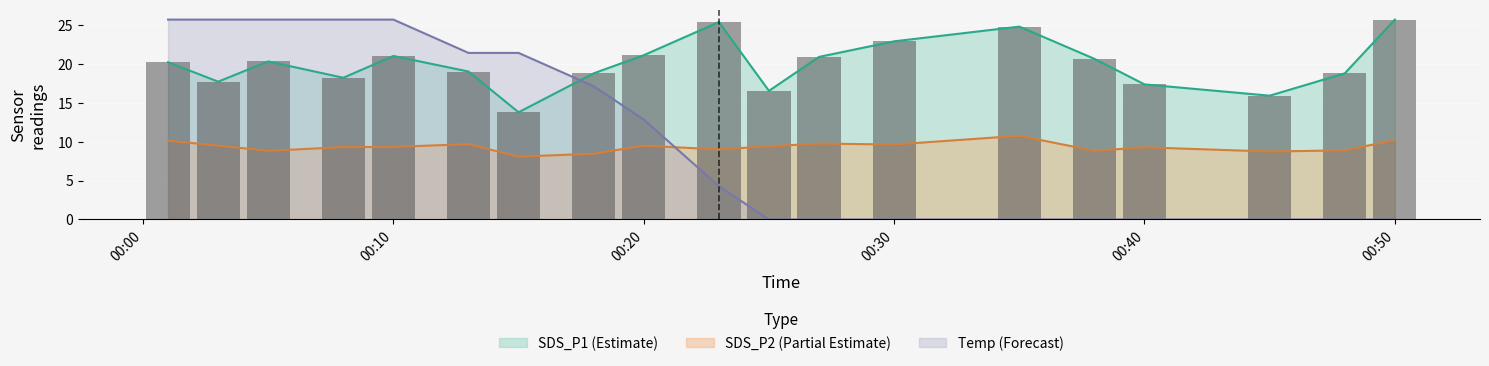

What is the greatest value displayed?

25.7